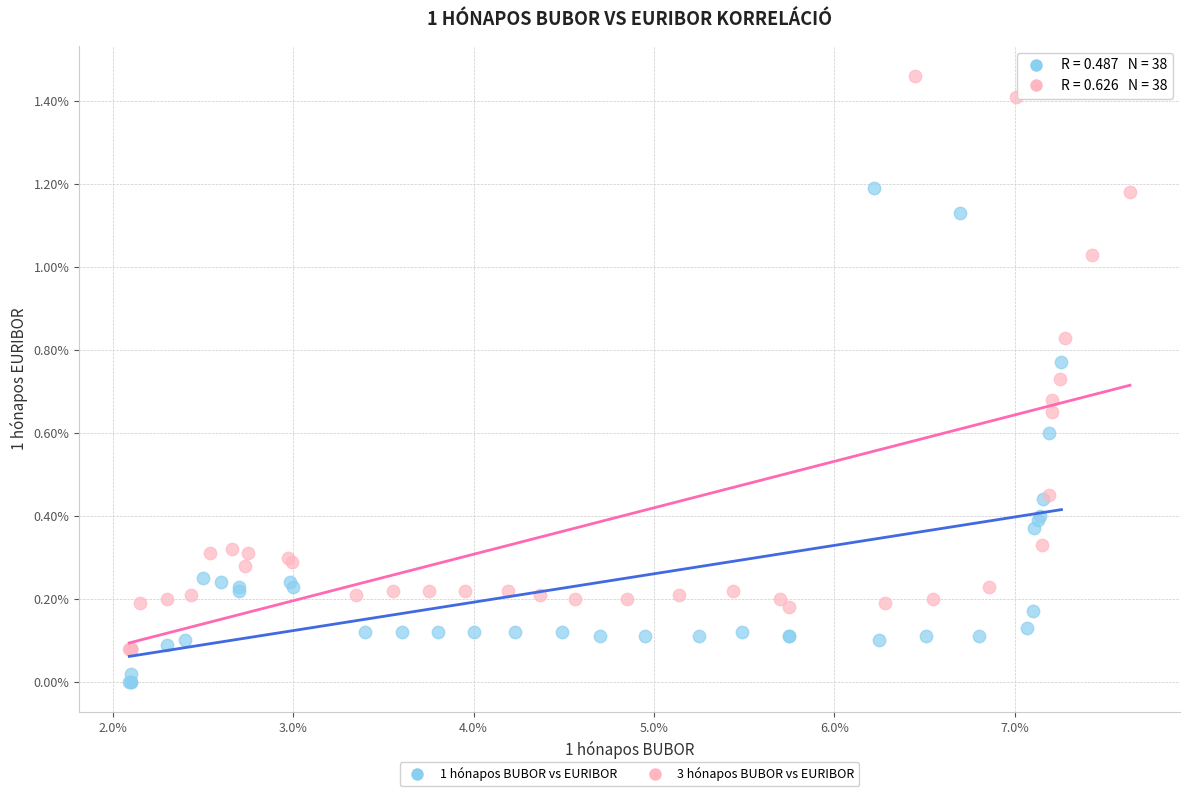

Which series contains the lowest Y value?

1 hónapos BUBOR vs EURIBOR